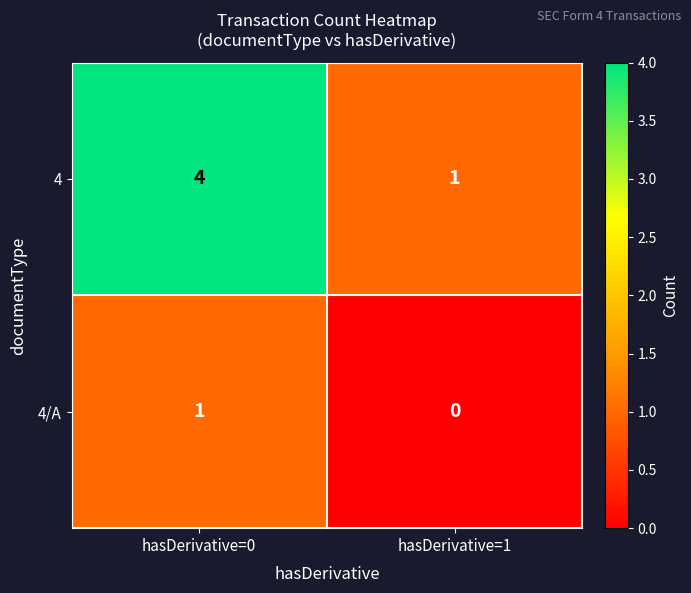

Is it true that 4/A equals 1 at hasDerivative=1?

False